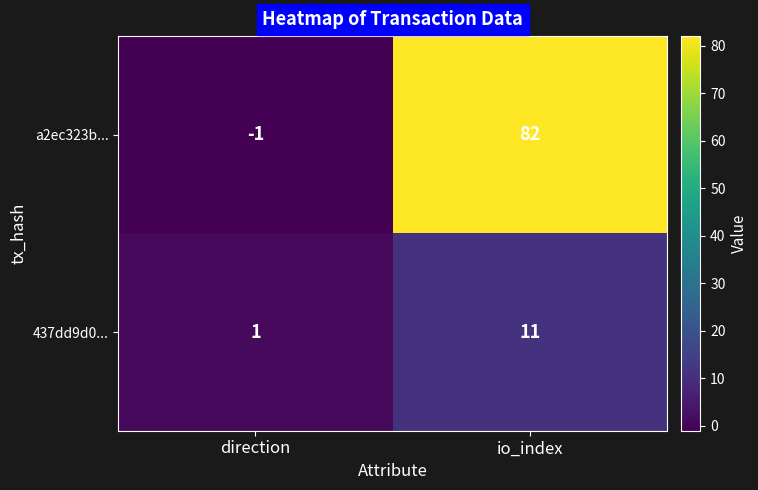

At which category does the chart reach its peak across all series?

io_index